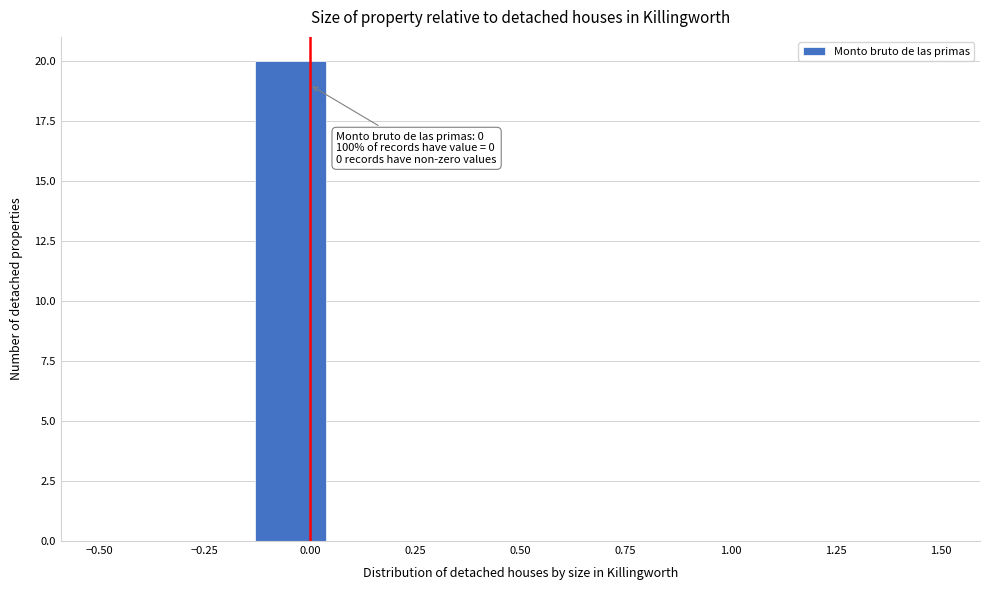

Read against the x-axis, roughly where is the centre of the tallest bar?

-0.05